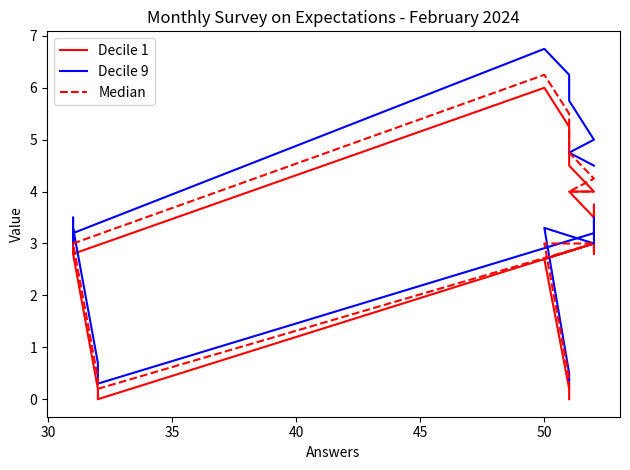

True or false: Median and Decile 1 cross at least once.

False